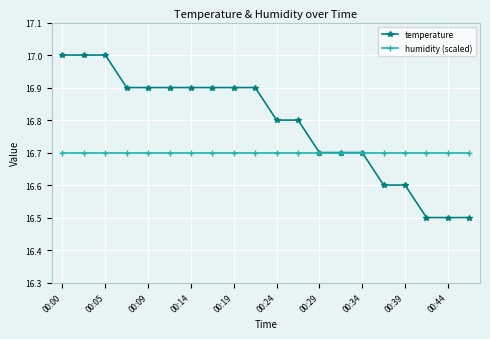

What is the greatest value displayed?

17.0